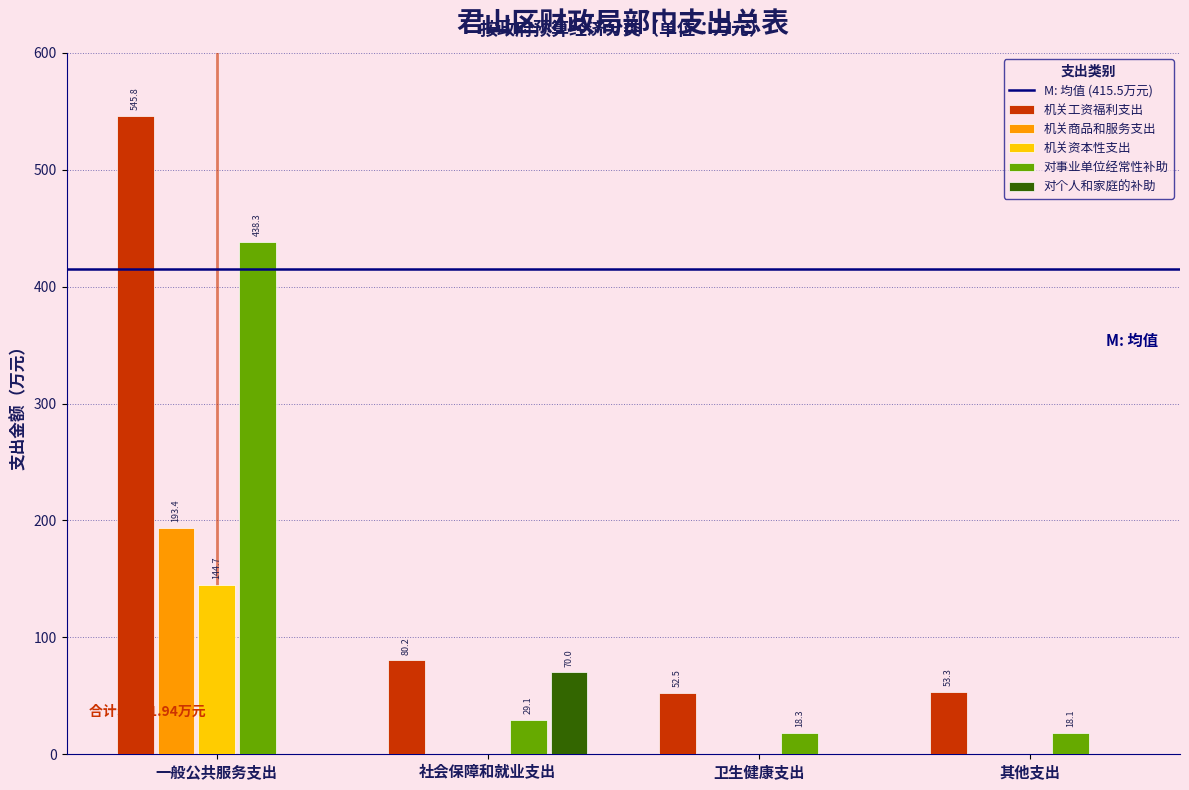

Reading right to left, transcribe all the data shown in this chart.

机关工资福利支出: 其他支出=53.3	卫生健康支出=52.5	社会保障和就业支出=80.2	一般公共服务支出=545.8
机关商品和服务支出: 其他支出=0.0	卫生健康支出=0.0	社会保障和就业支出=0.0	一般公共服务支出=193.4
机关资本性支出: 其他支出=0.0	卫生健康支出=0.0	社会保障和就业支出=0.0	一般公共服务支出=144.7
对事业单位经常性补助: 其他支出=18.1	卫生健康支出=18.3	社会保障和就业支出=29.1	一般公共服务支出=438.3
对个人和家庭的补助: 其他支出=0.0	卫生健康支出=0.0	社会保障和就业支出=70.0	一般公共服务支出=0.0